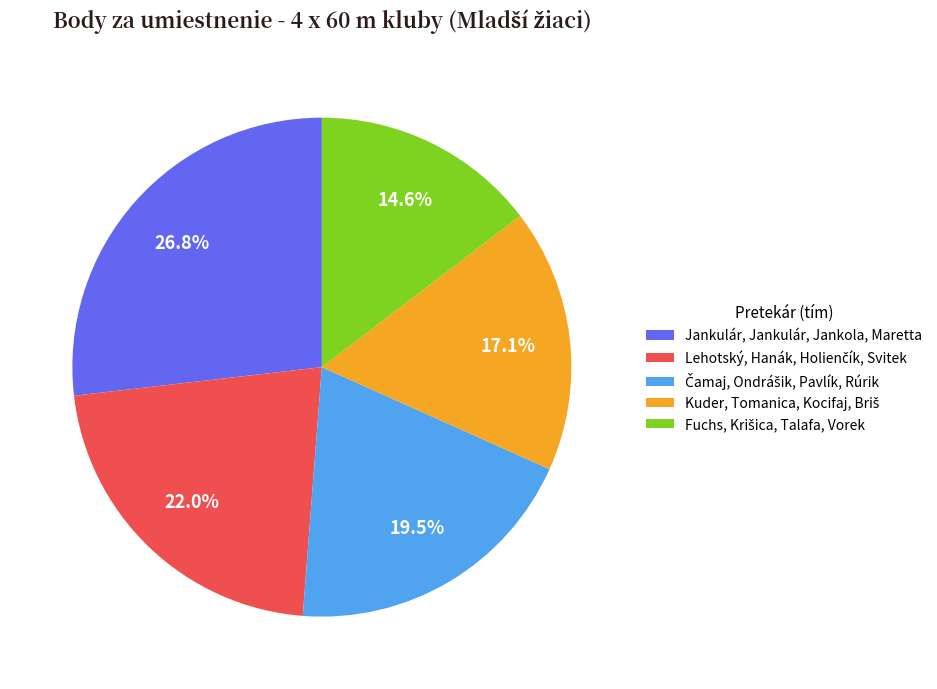

Is there any slice that represents more than half of the pie?

No